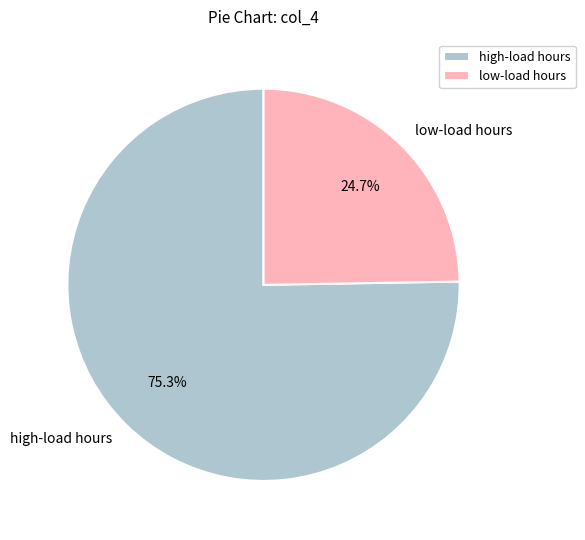

Which category has the biggest portion of the pie?

high-load hours